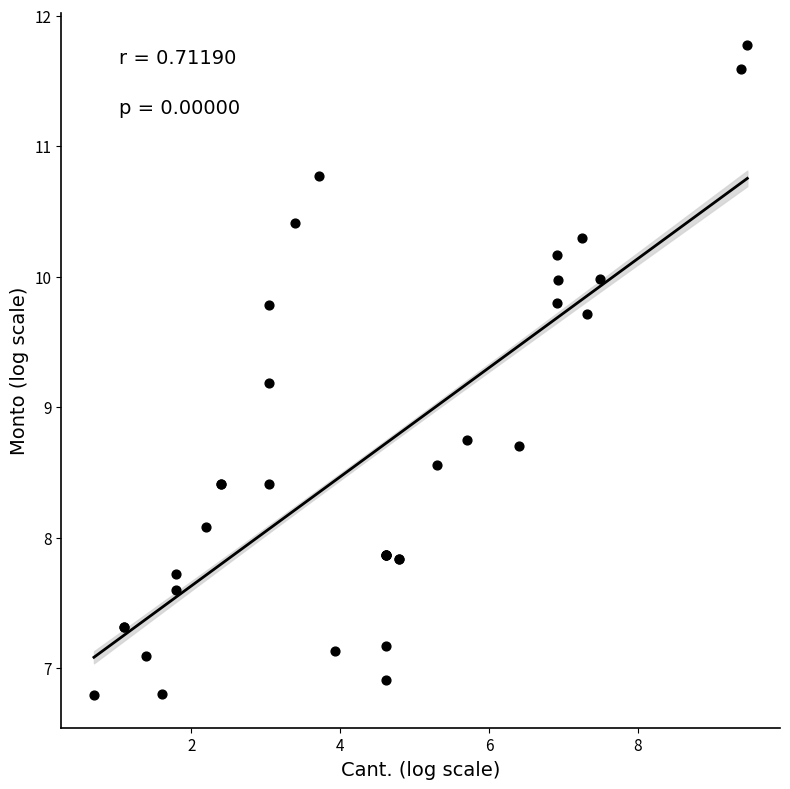

What Y value in the scatter plot is closest to 9?

9.2